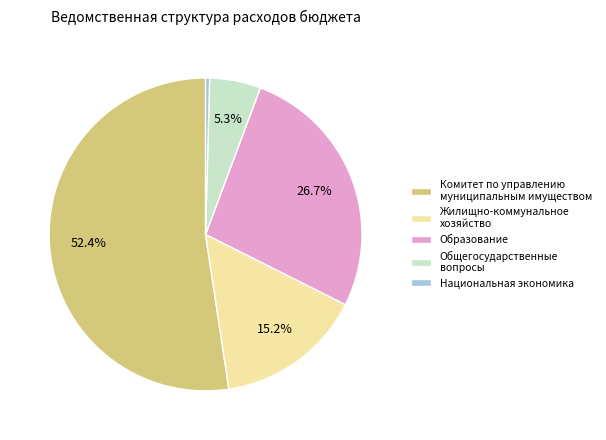

Is Образование the majority of the pie?

No